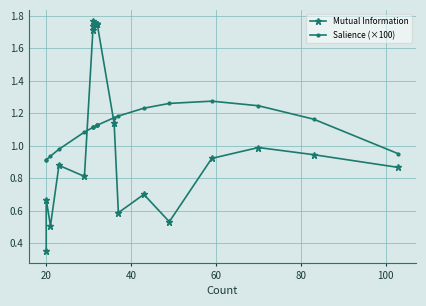

Is the value of Mutual Information at 18 greater than the value of Salience (×100) at 8?

No